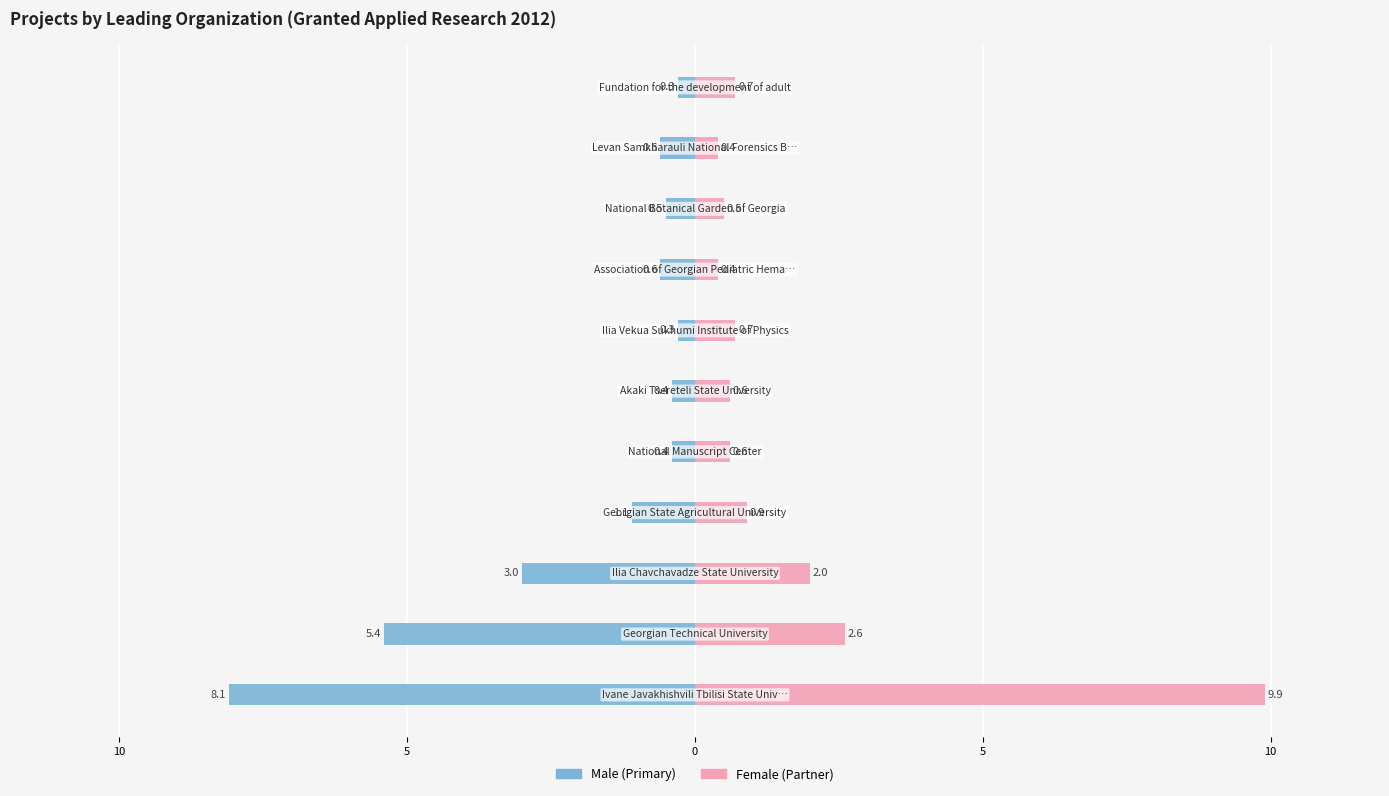

What is the average value of the Male series?

-1.9